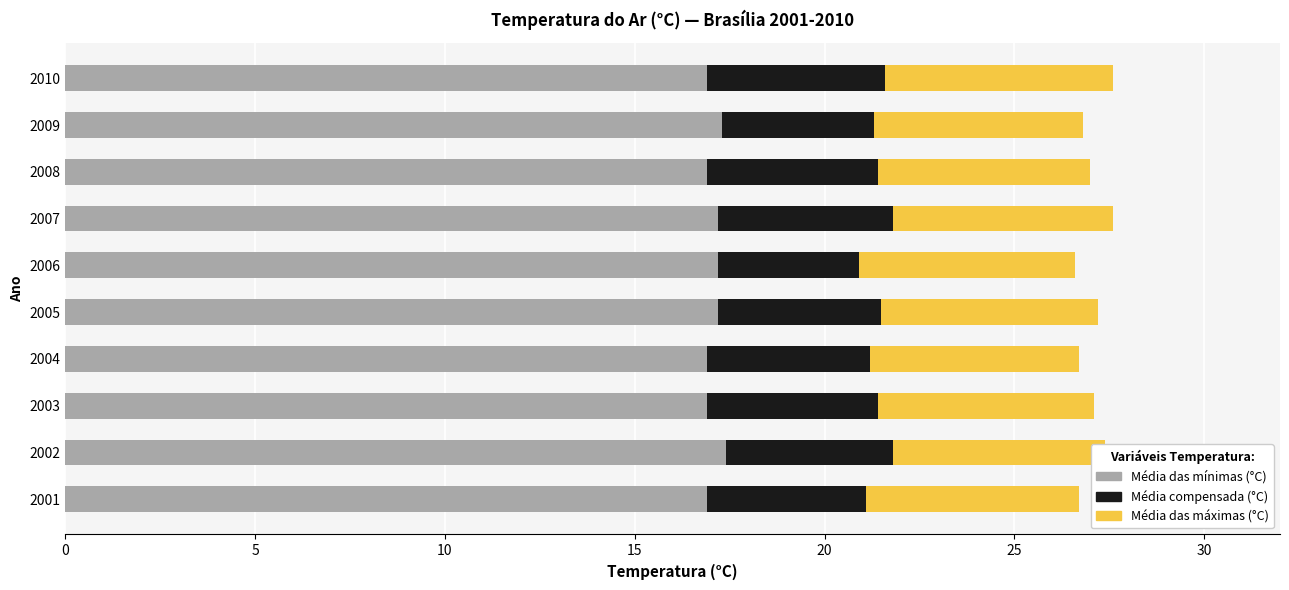

True or false: Média das mínimas (°C) has a value of 24.9 at 2006.

False